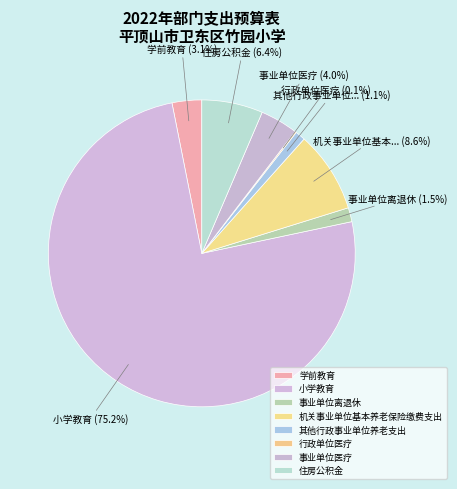

Which category has the biggest portion of the pie?

小学教育